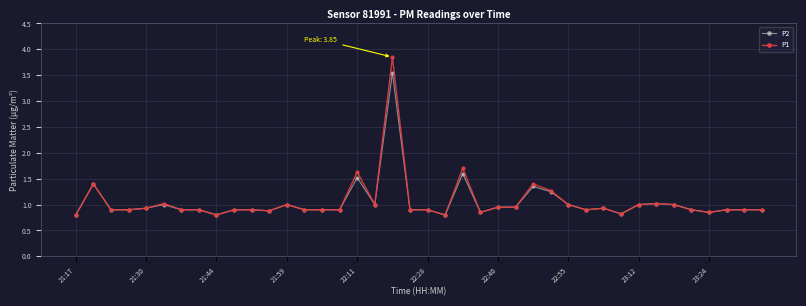

Which series has the largest range (max minus min)?

P1